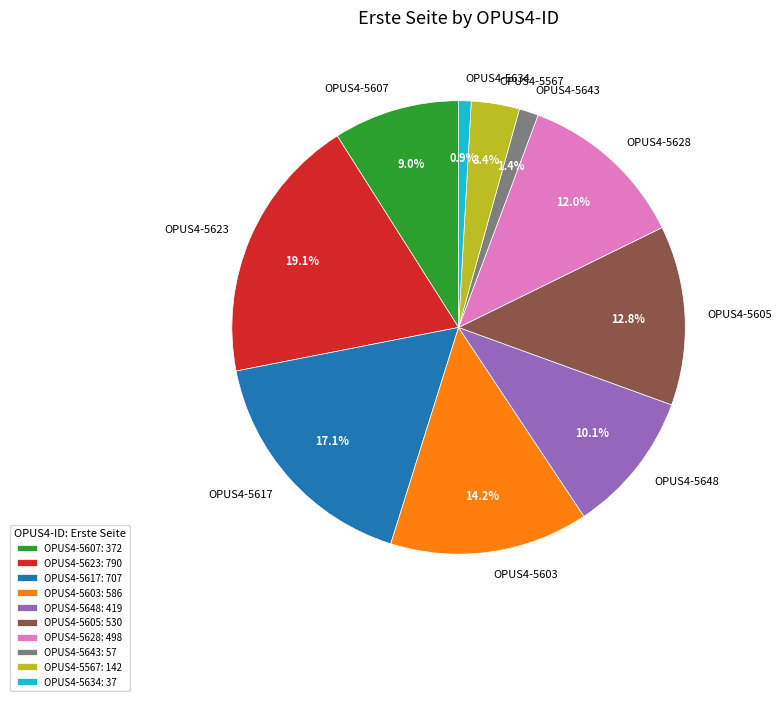

To the nearest percent, what is the combined percentage of OPUS4-5607 and OPUS4-5648?

19%